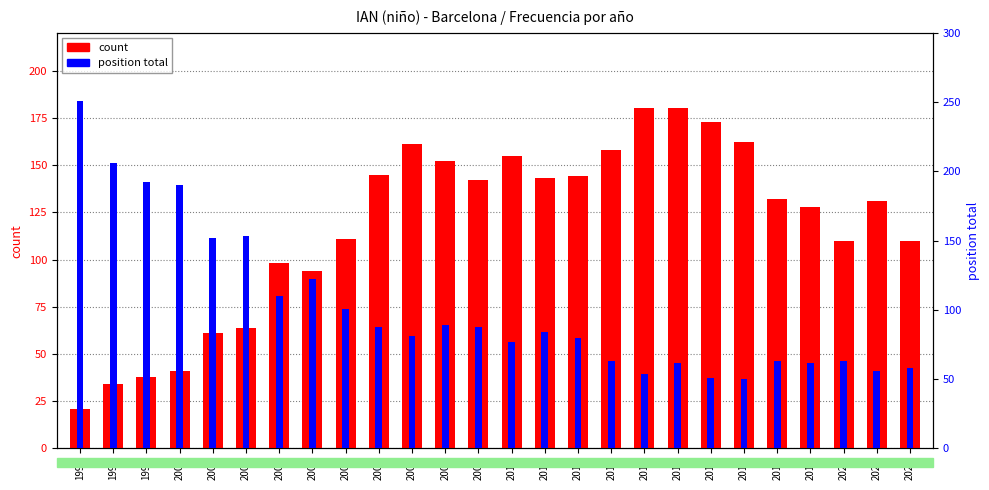

What is the total value across all series at 2017?

212